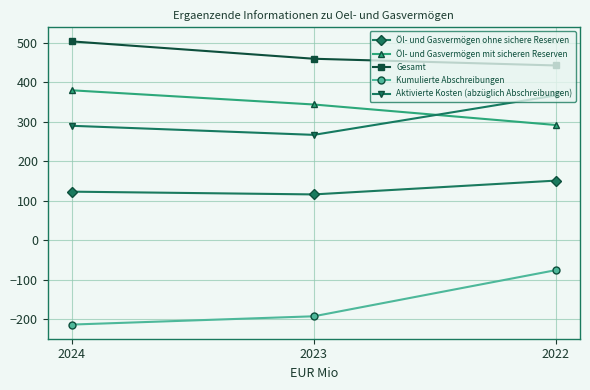

At which label is Öl- und Gasvermögen mit sicheren Reserven closest to 336?

2023